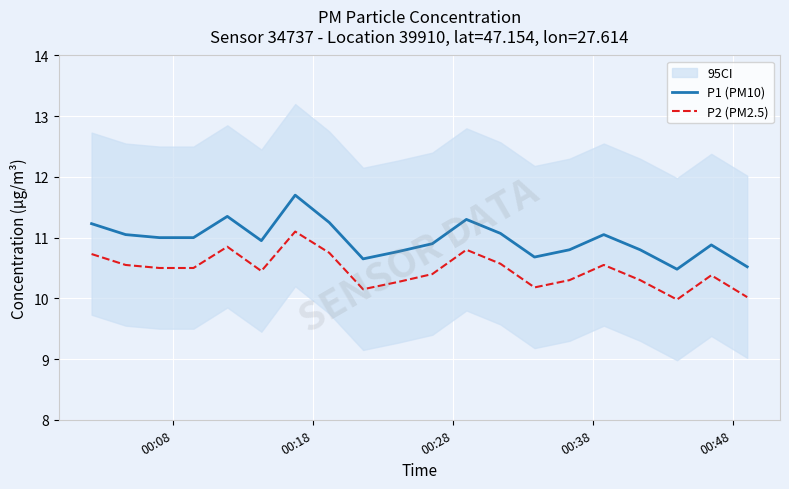

What is the lowest value of the P2 (PM2.5) series?

10.0